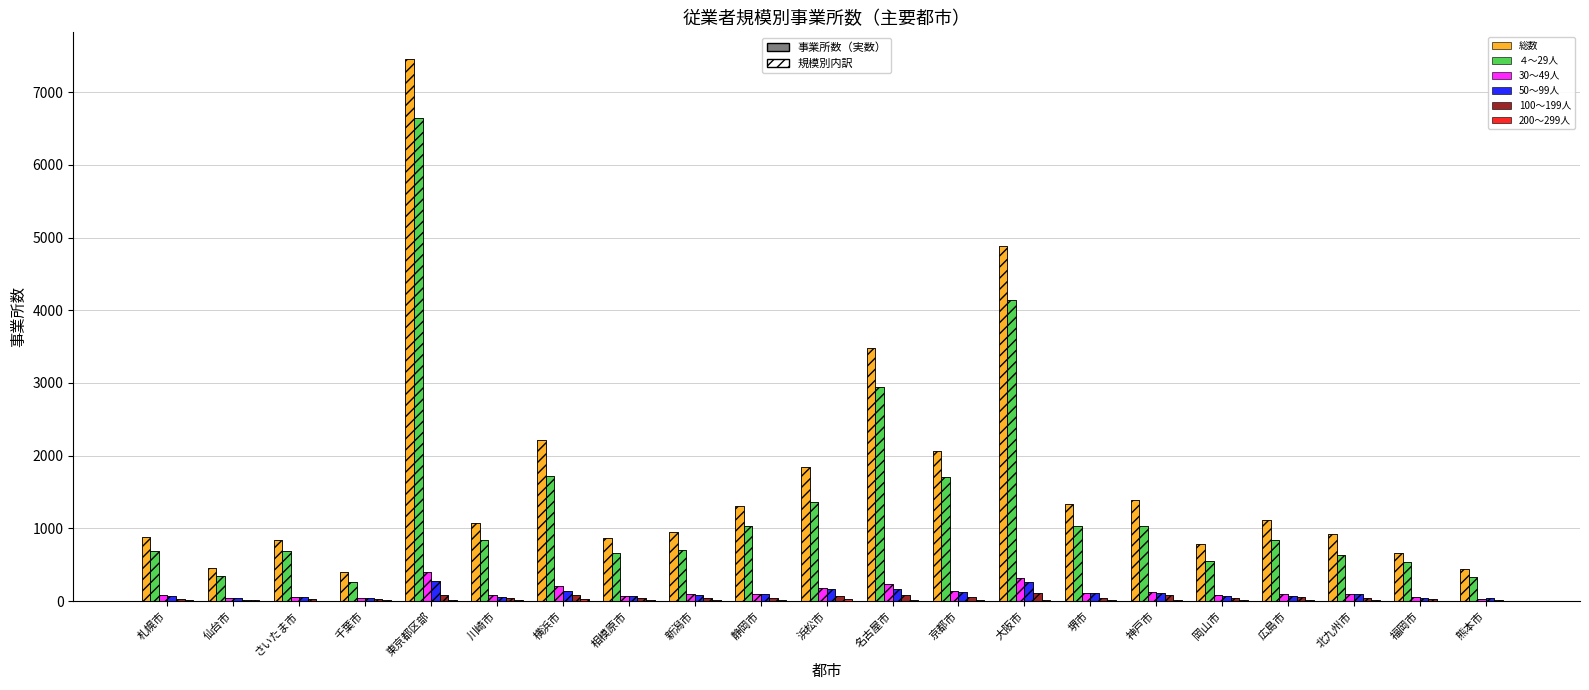

What is the sum of the 200～299人 values at 京都市 and 大阪市?

37